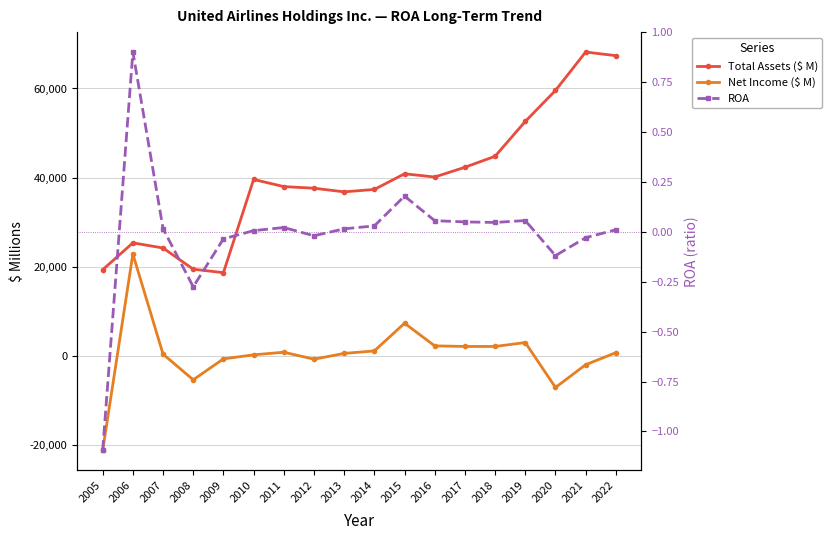

Between 2022 and 2012, which is larger?

2022